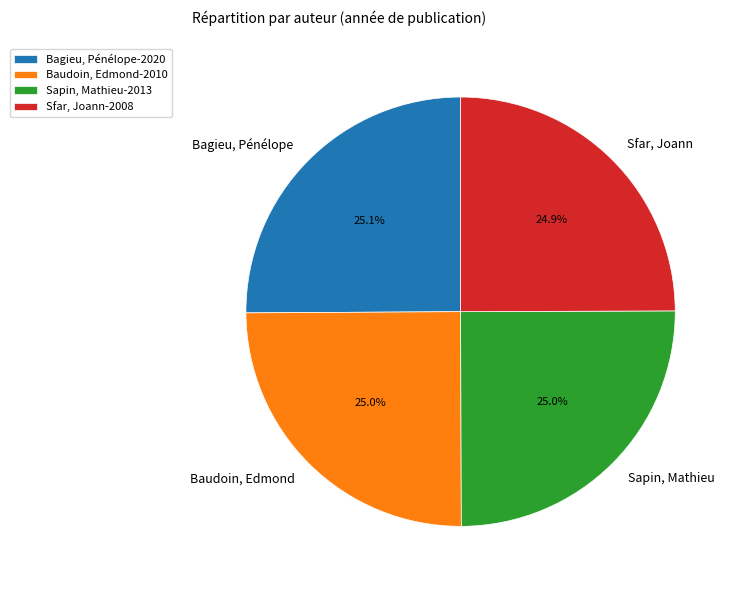

How many slices are in this pie chart?

4